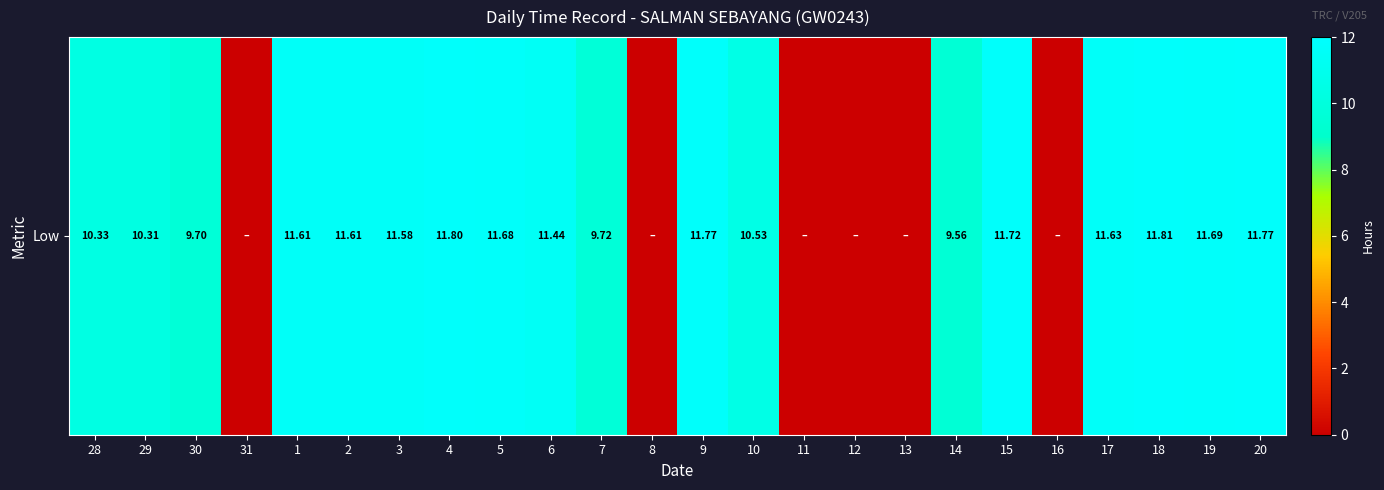

Read the value at 20.

11.8